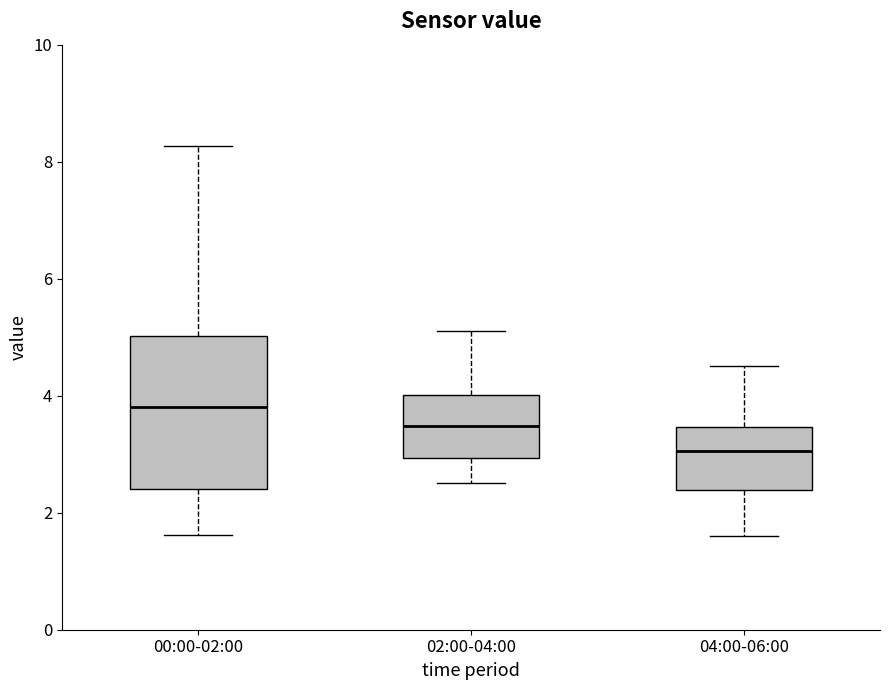

Where is the lower edge of the box for 00:00-02:00 on the y-axis? The values are not printed on the chart, so give them approximately, as read against the axis.

2.4